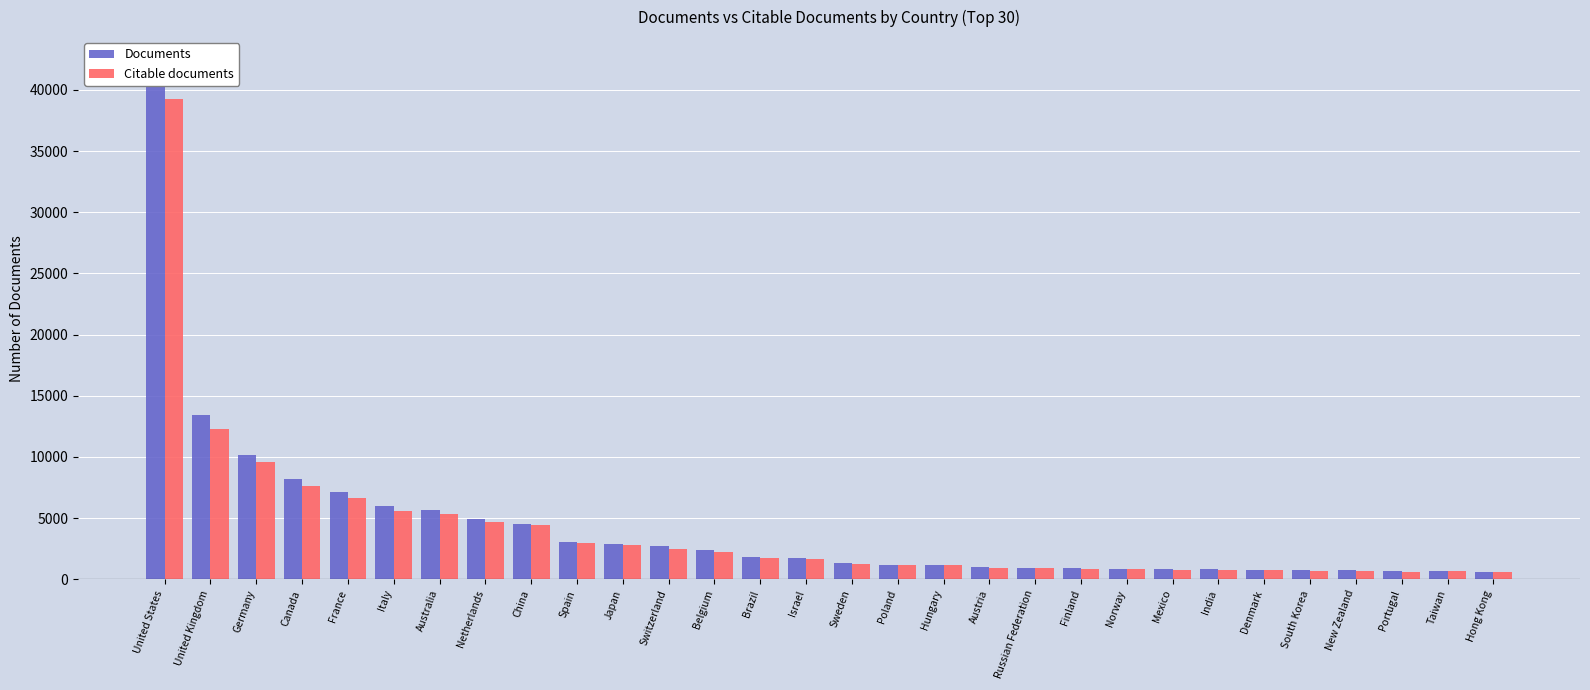

At how many categories does at least one series exceed 9811?

3